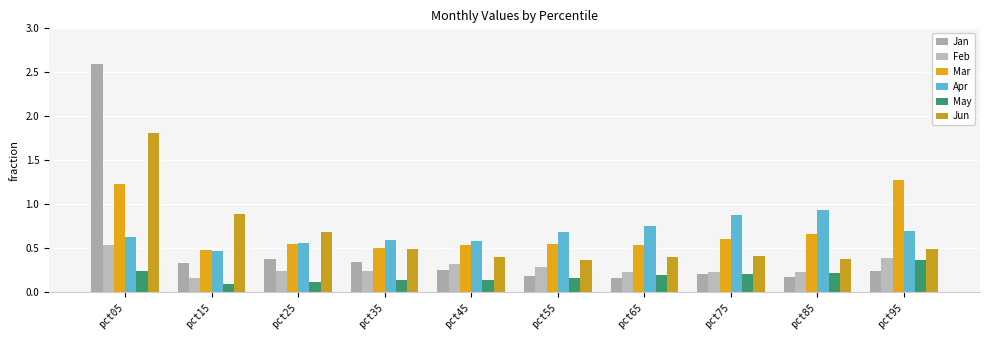

Are the bars horizontal?

No